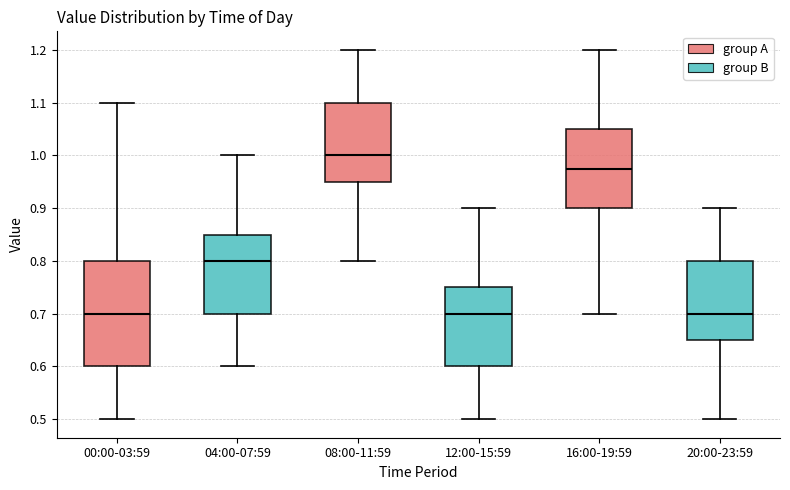

Which box has the highest median line?

08:00-11:59